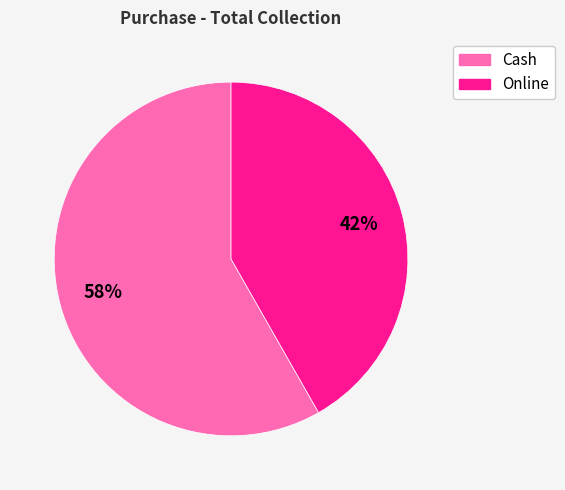

To the nearest percent, what percentage of the pie is Cash?

58%